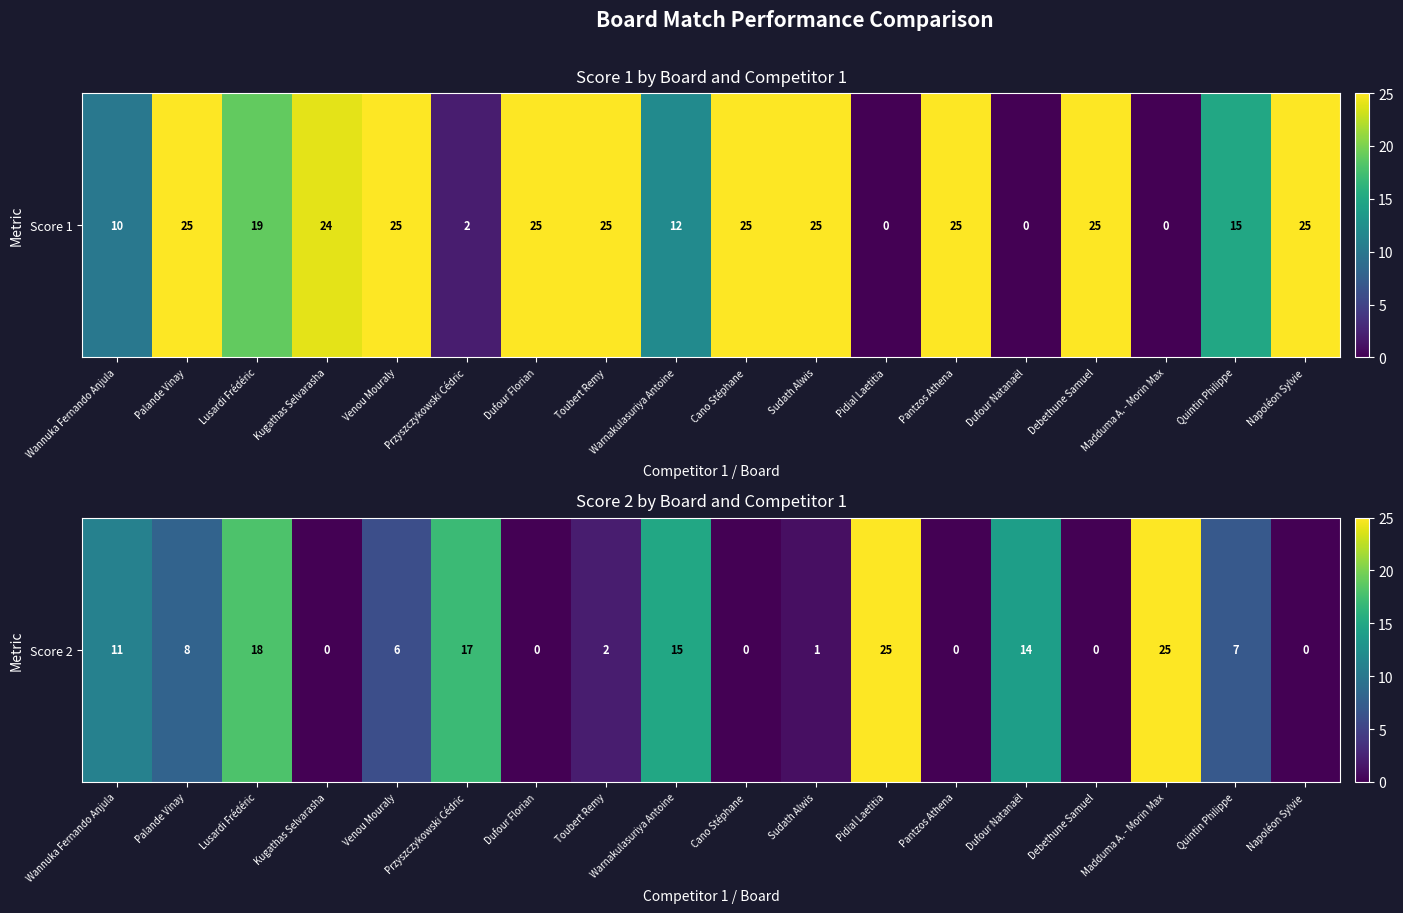

What is the average value?

8